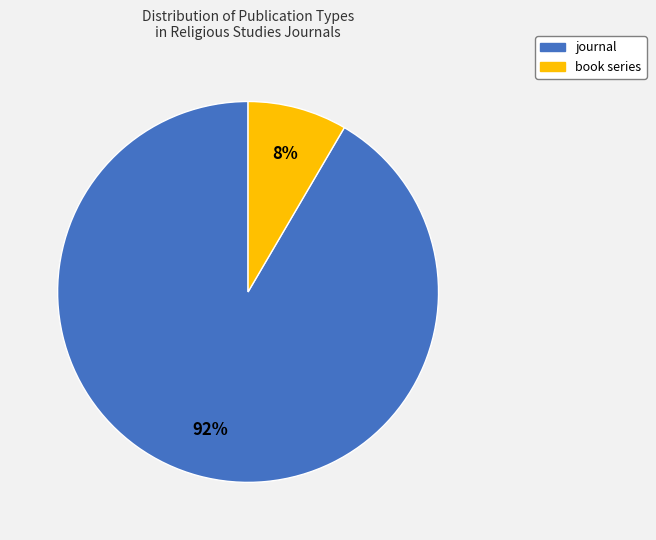

Combined, do journal and book series account for over 50%?

Yes